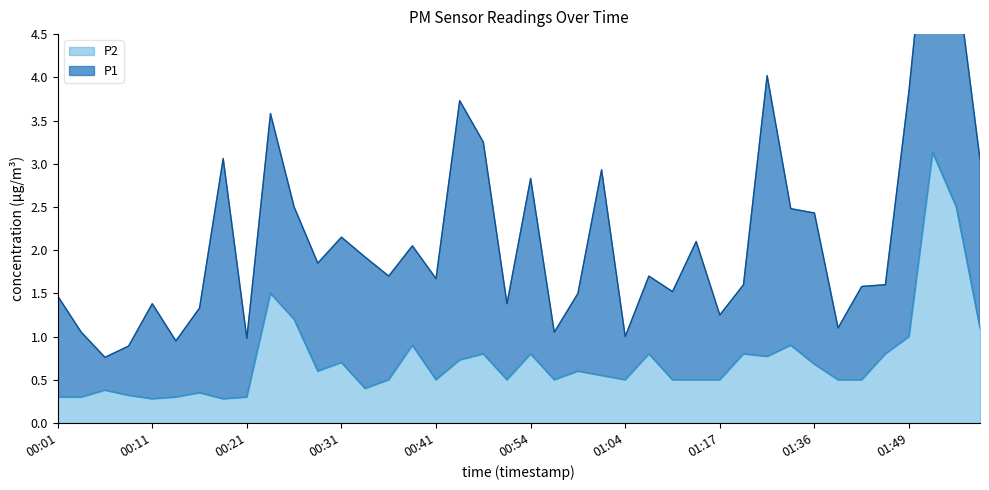

At which category does the chart reach its minimum across all series?

00:11